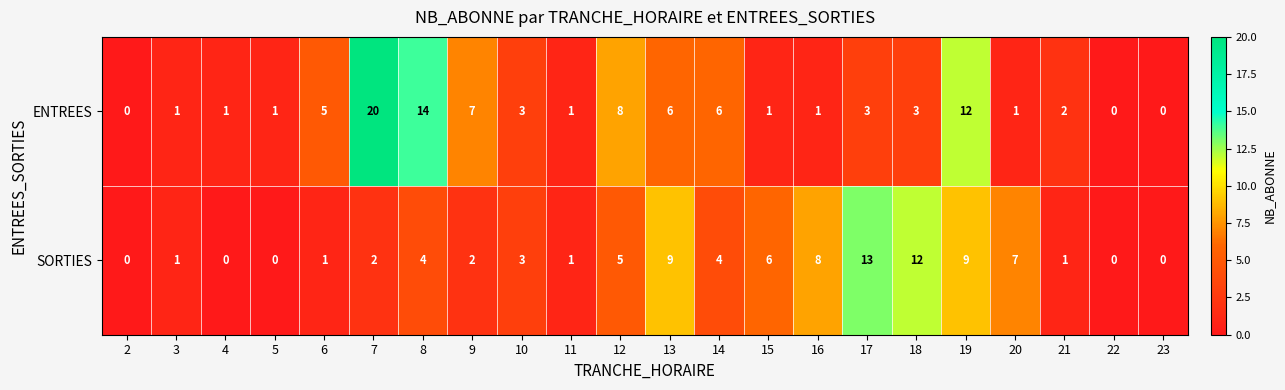

Is it true that SORTIES equals 0 at 23?

True